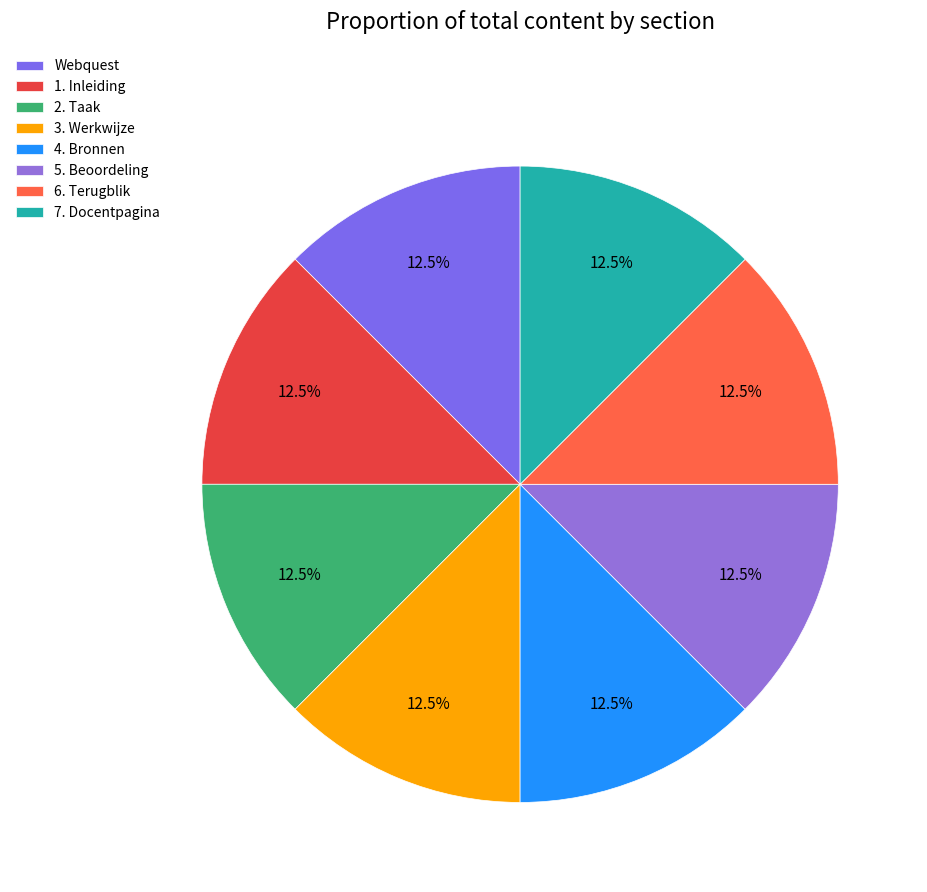

Is the sum of 4. Bronnen and 7. Docentpagina greater than half?

No